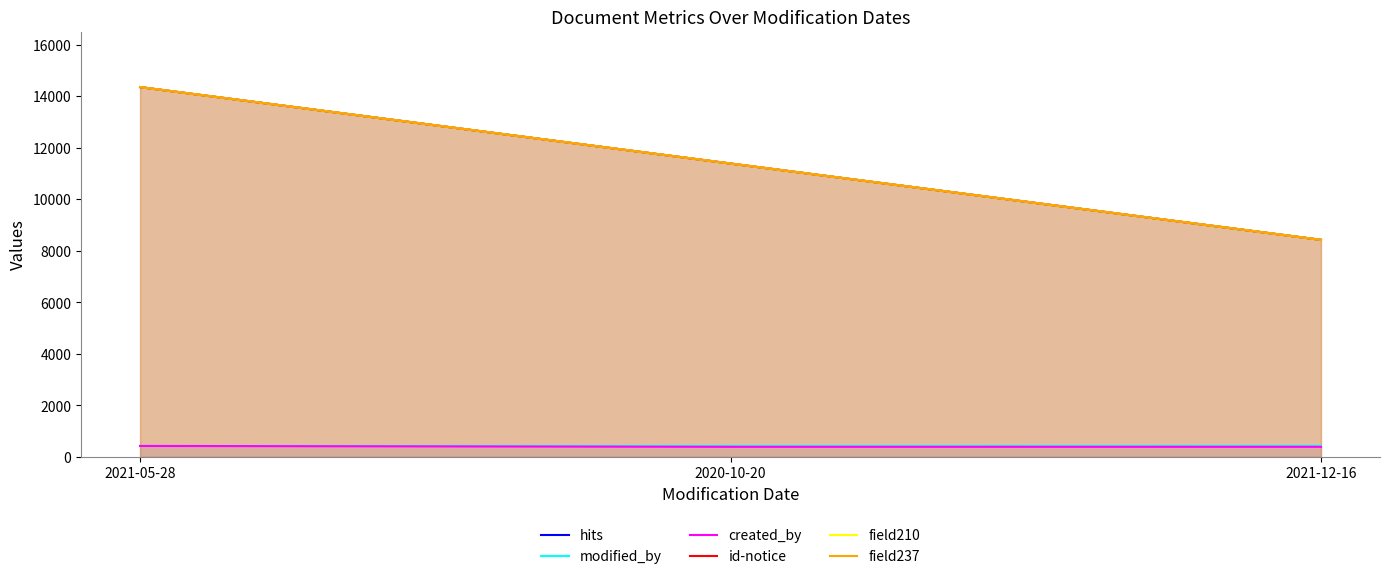

At which category is the sum across all series the highest?

2021-05-28